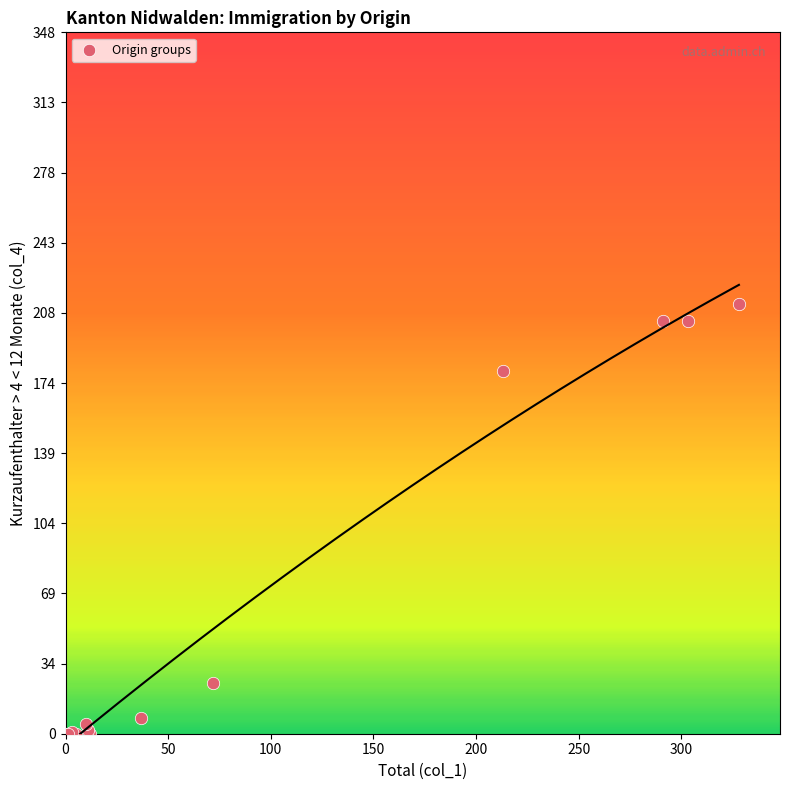

What Y value in the scatter plot is closest to 106?

180